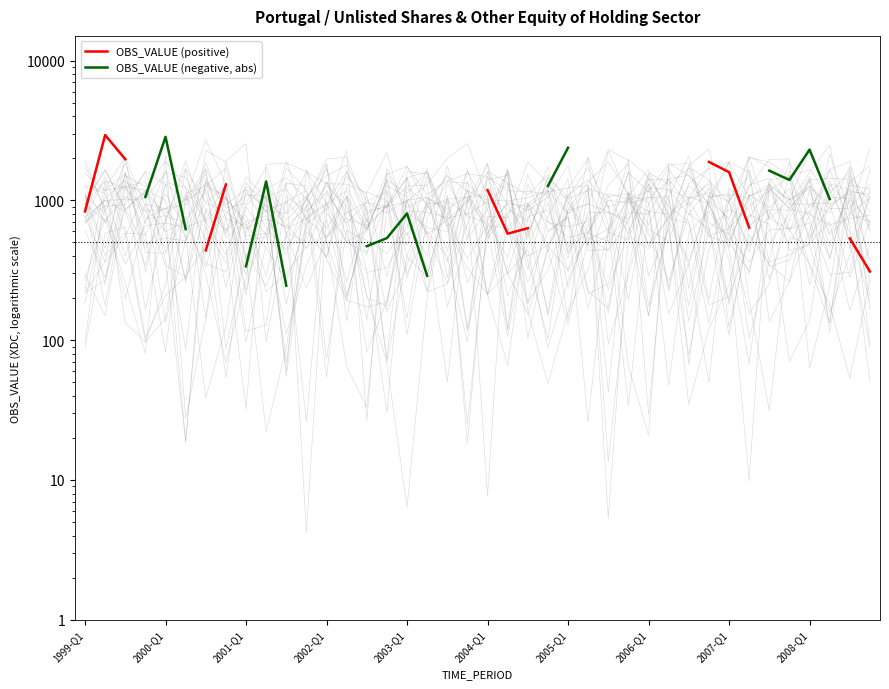

Which series has the largest range (max minus min)?

OBS_VALUE (positive)